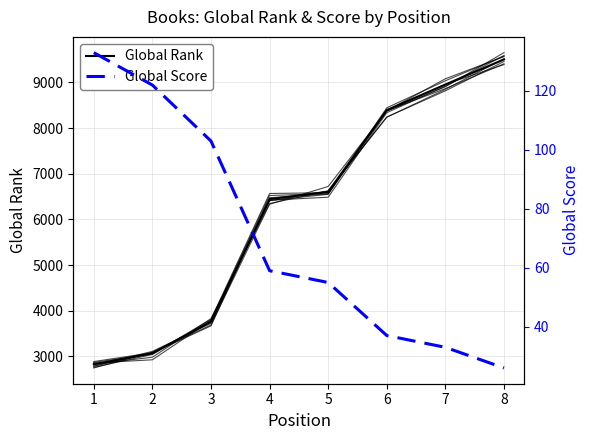

What is the difference between the second highest and minimum values in the Global Rank series?

6213.6